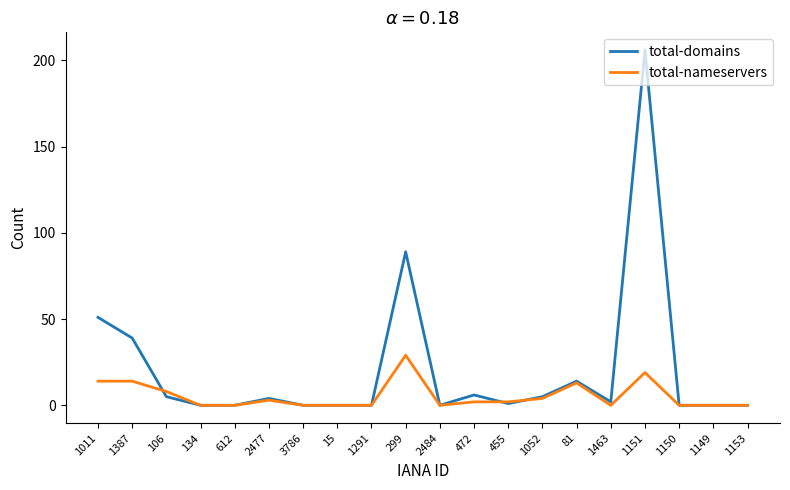

How many distinct data groups are displayed?

2